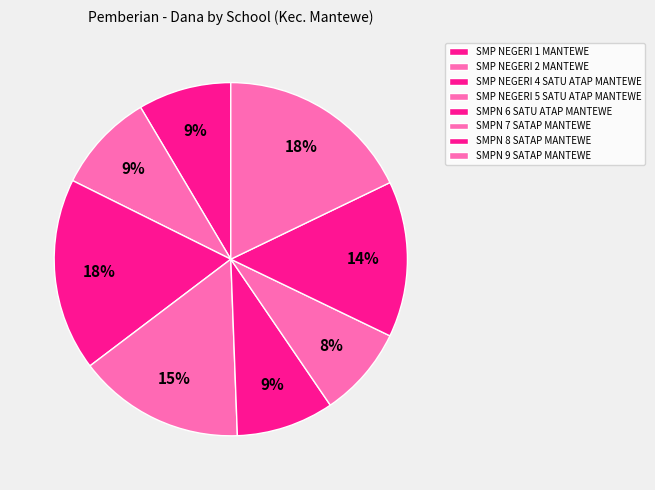

Count the number of slices in the pie.

8